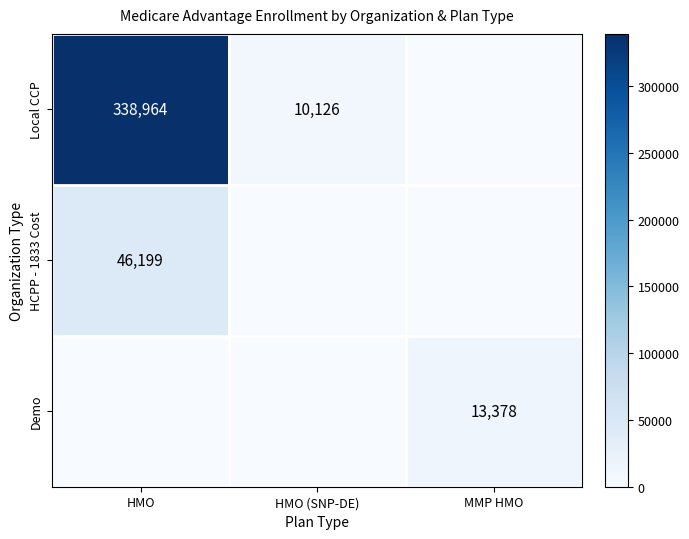

True or false: HCPP - 1833 Cost has a value of 61672 at HMO.

False